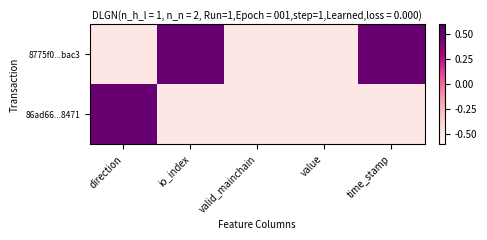

Reading left to right, list all the values displayed in this chart.

8775f0...bac3: direction=-0.5	io_index=0.5	valid_mainchain=-0.5	value=-0.5	time_stamp=0.5
86ad66...8471: direction=0.5	io_index=-0.5	valid_mainchain=-0.5	value=-0.5	time_stamp=-0.5